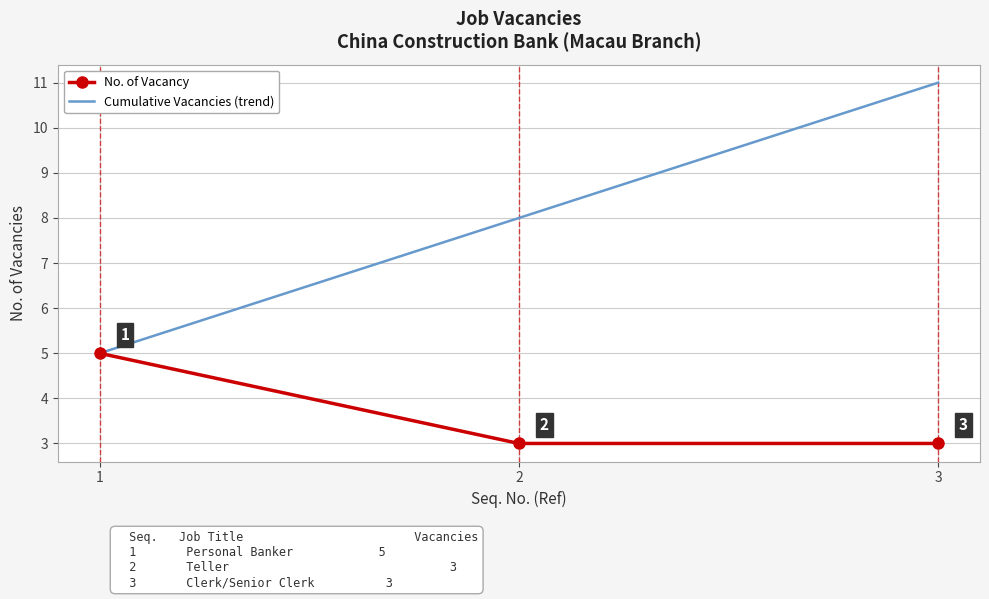

How many values in the No. of Vacancy series exceed 3?

1